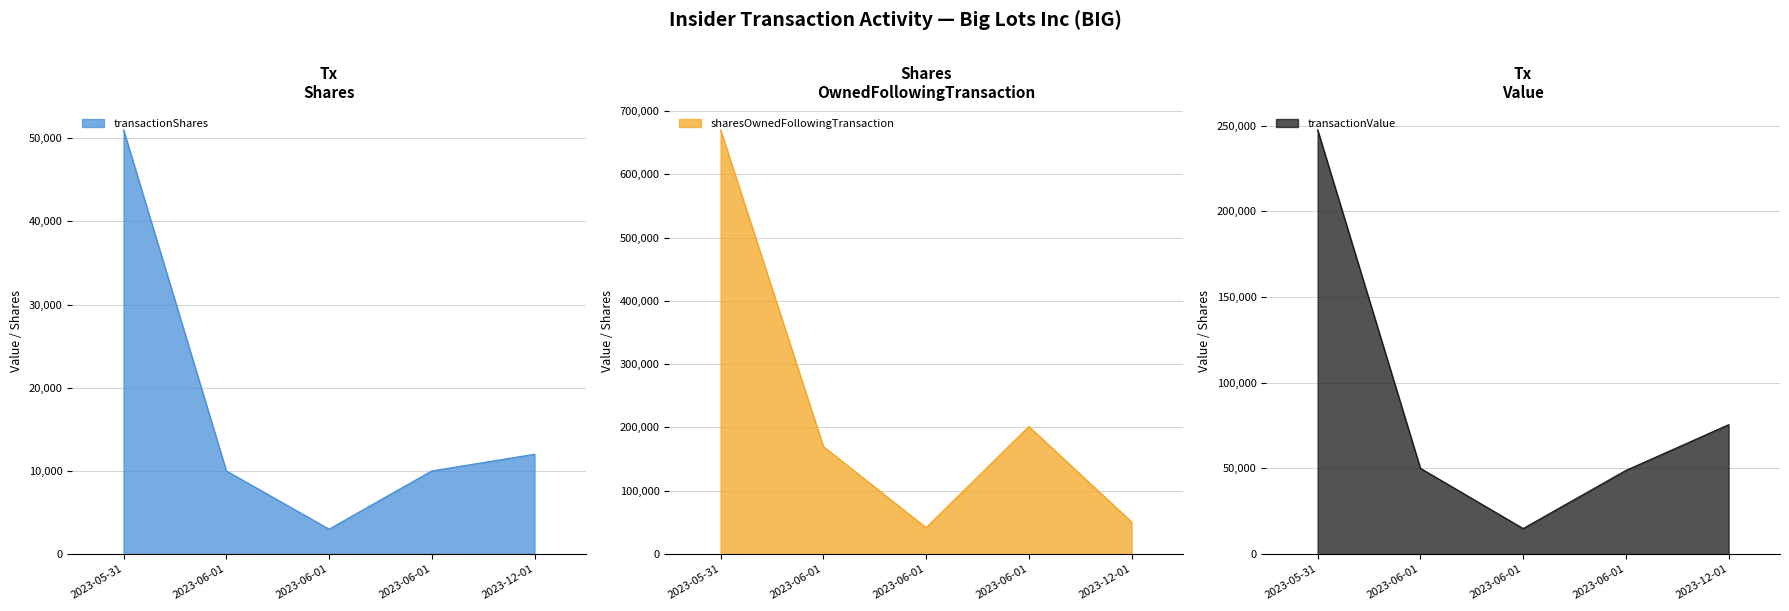

What is the maximum value shown in the chart?

670042